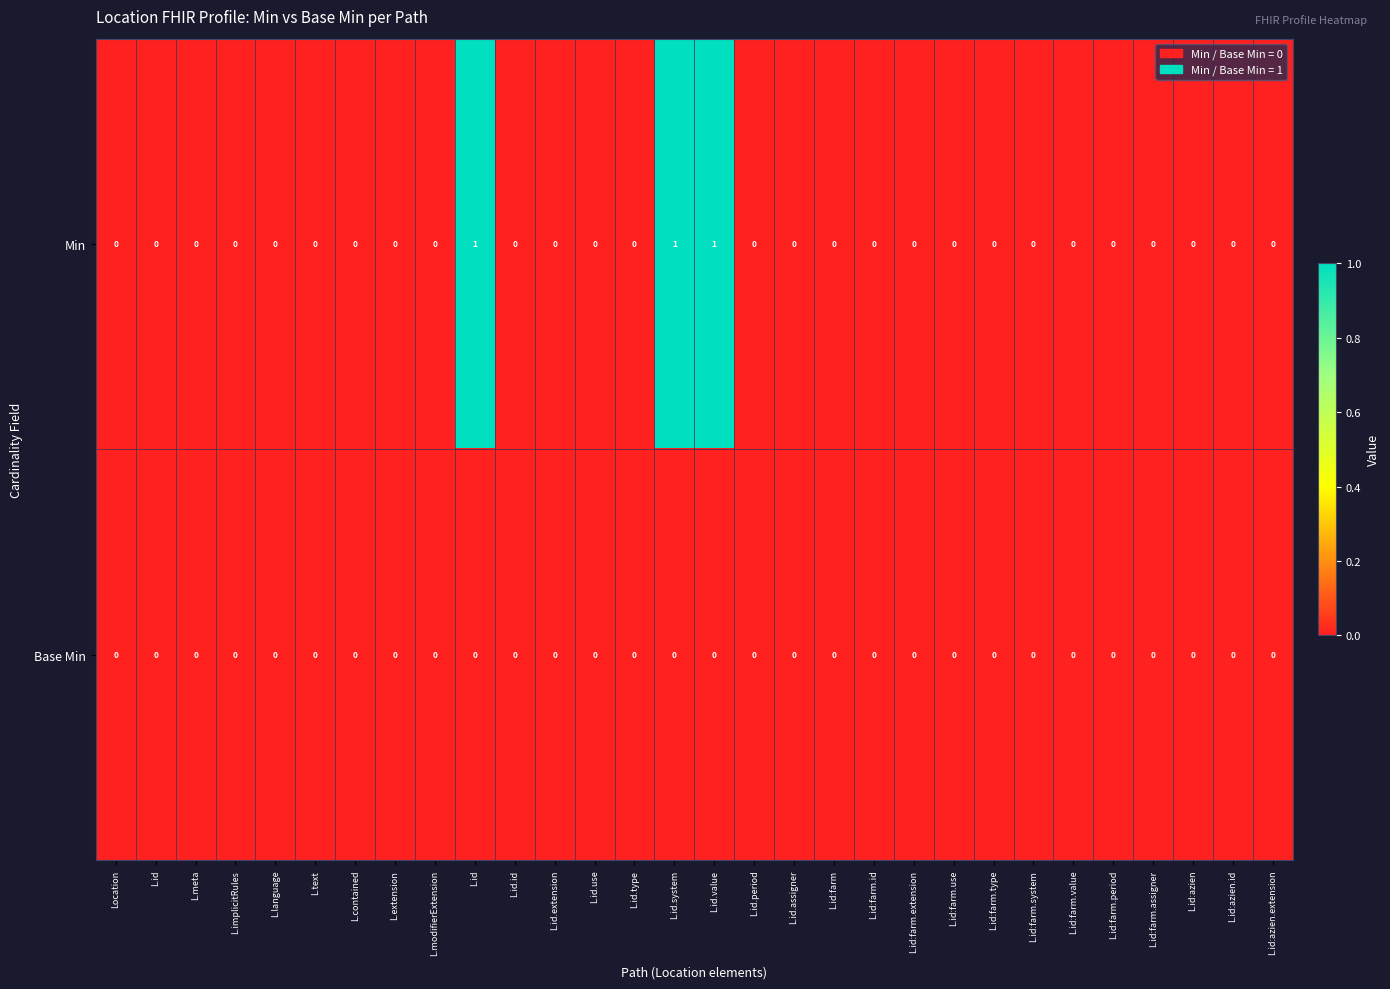

Rank the series by their average value, from highest to lowest.

Min, Base Min